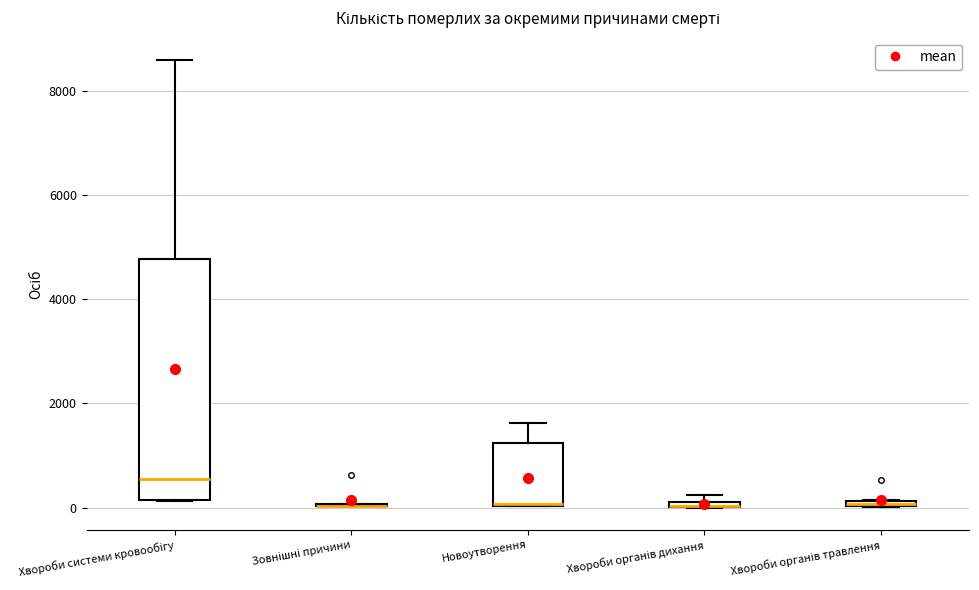

Which box is the tallest, from its lower edge to its upper edge?

Хвороби системи кровообігу